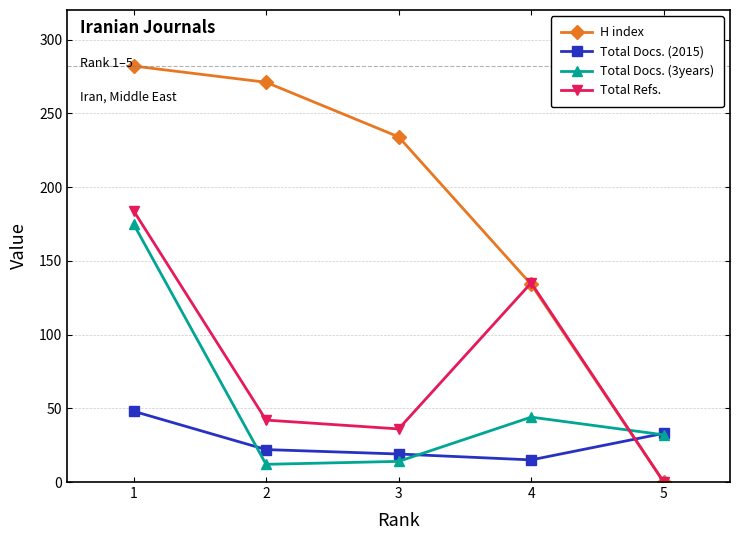

At 1, list the series in order from largest to smallest.

H index, Total Refs., Total Docs. (3years), Total Docs. (2015)